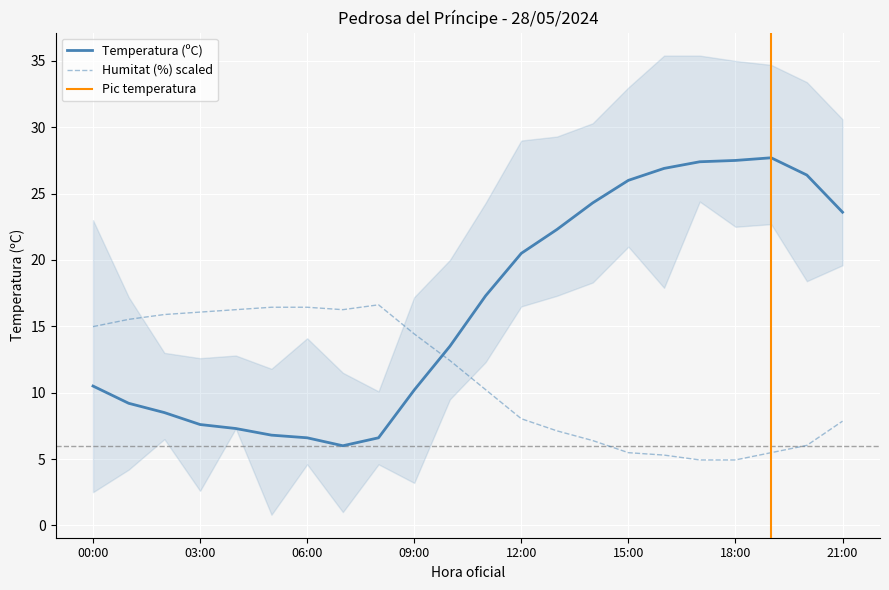

Is it true that Humitat (%) equals 1.5 at 20:00?

False